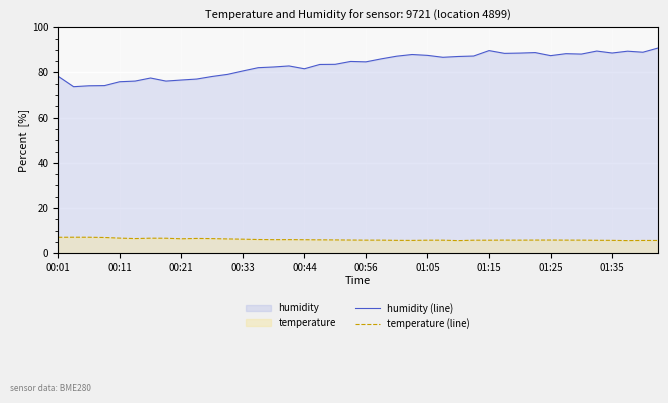

Reading left to right, transcribe all the data shown in this chart.

humidity (line): 78.3	73.7	74.1	74.2	75.9	76.2	77.5	76.2	76.6	77.1	78.2	79.1	80.7	82.1	82.4	82.9	81.6	83.5	83.6	84.9	84.7	86.0	87.2	87.9	87.5	86.7	87.1	87.3	89.7	88.4	88.6	88.8	87.4	88.3	88.1	89.5	88.6	89.4	88.9	90.8
temperature (line): 7.0	7.1	7.1	7.0	6.7	6.5	6.6	6.6	6.4	6.5	6.5	6.3	6.2	6.0	6.0	6.0	6.0	5.9	5.9	5.8	5.8	5.8	5.7	5.7	5.8	5.8	5.6	5.8	5.8	5.8	5.8	5.8	5.8	5.8	5.8	5.7	5.7	5.6	5.6	5.6